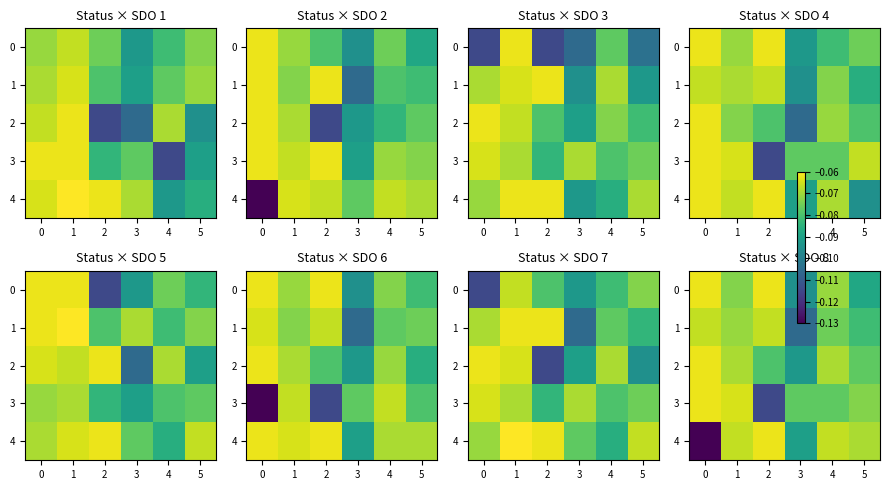

What is the lowest value of the 1 series?

-0.1